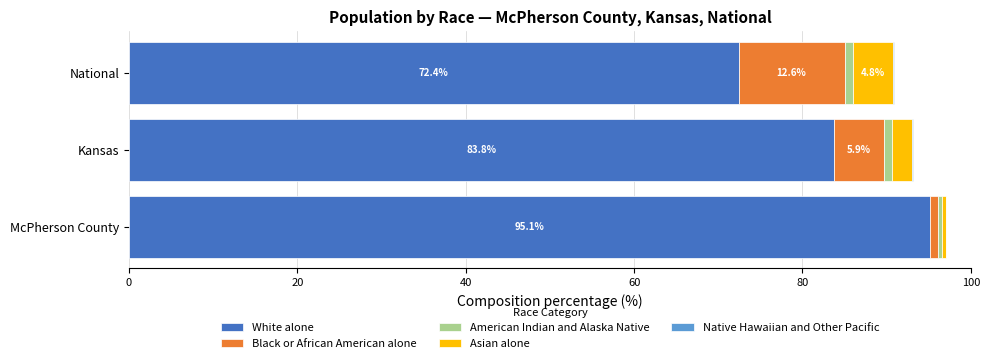

True or false: White alone has a value of 130.8 at McPherson County.

False